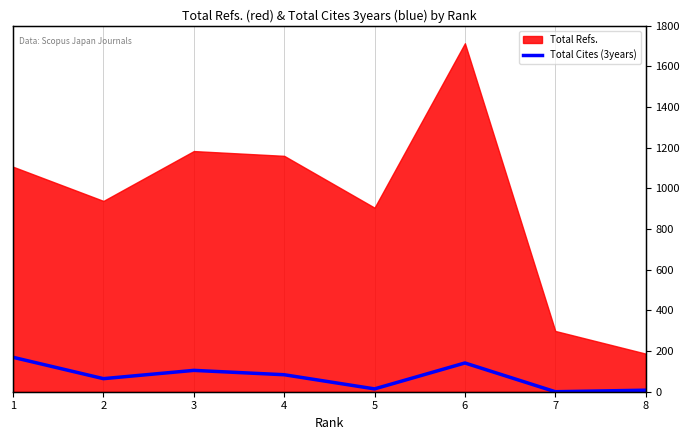

The chart shows a value of 98 at 3. True or false?

True